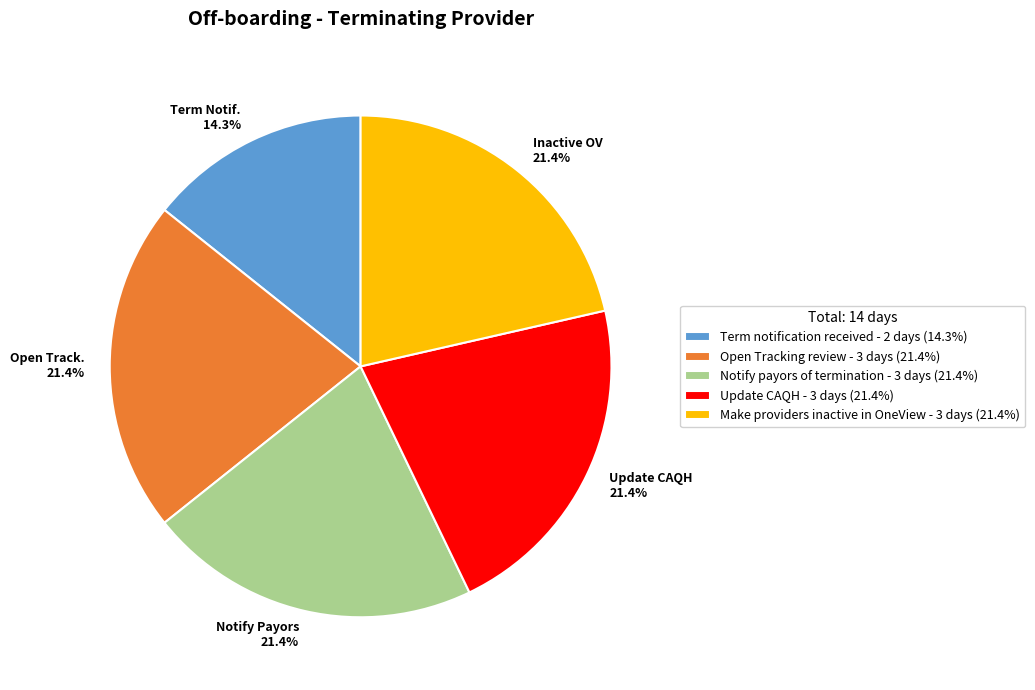

To the nearest percent, what is the combined percentage of Update CAQH and Notify payors of termination?

43%